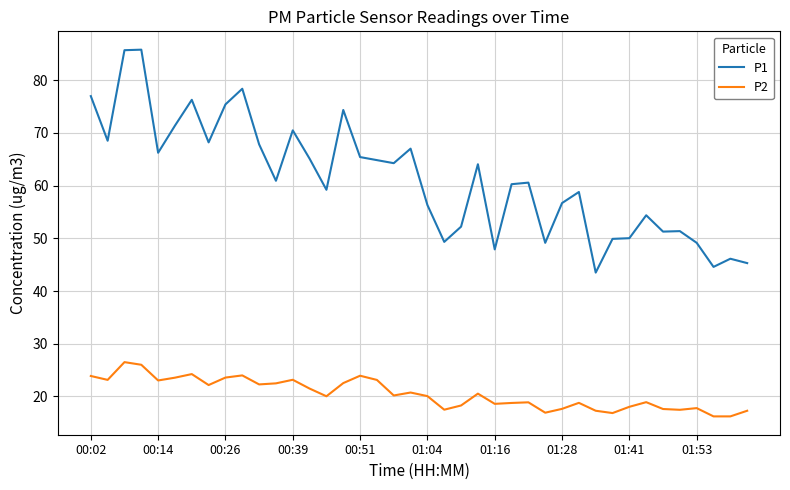

What is the maximum value shown in the chart?

85.8